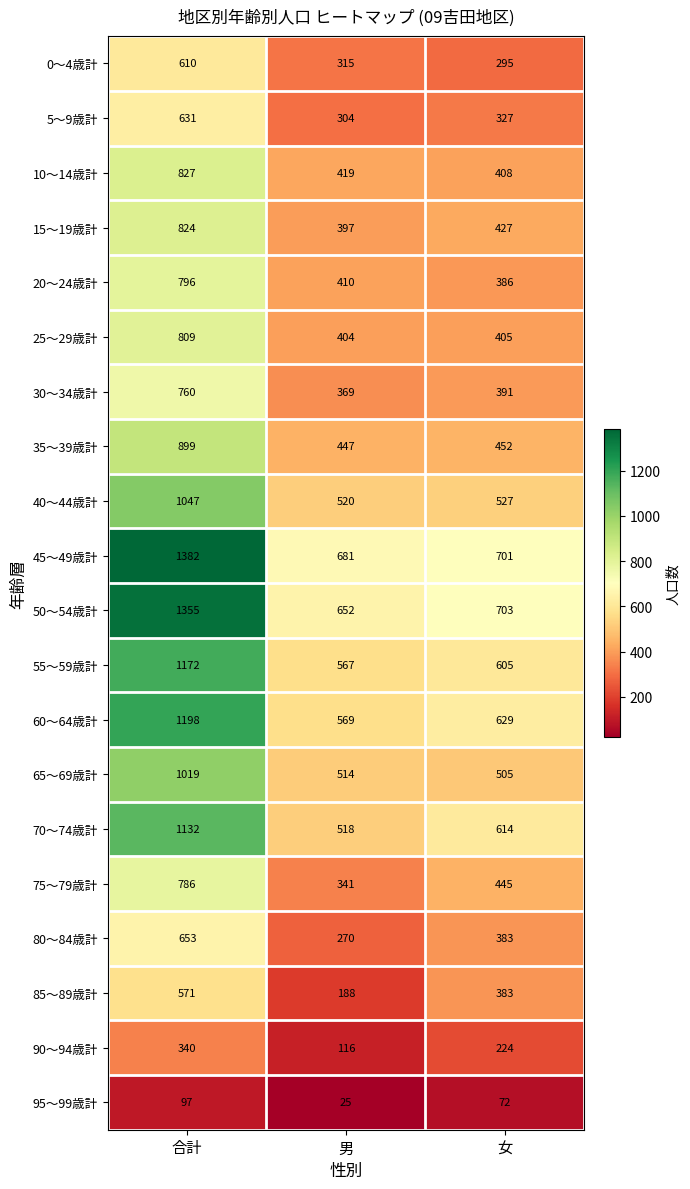

What is the difference between the highest and lowest values at 合計?

1285